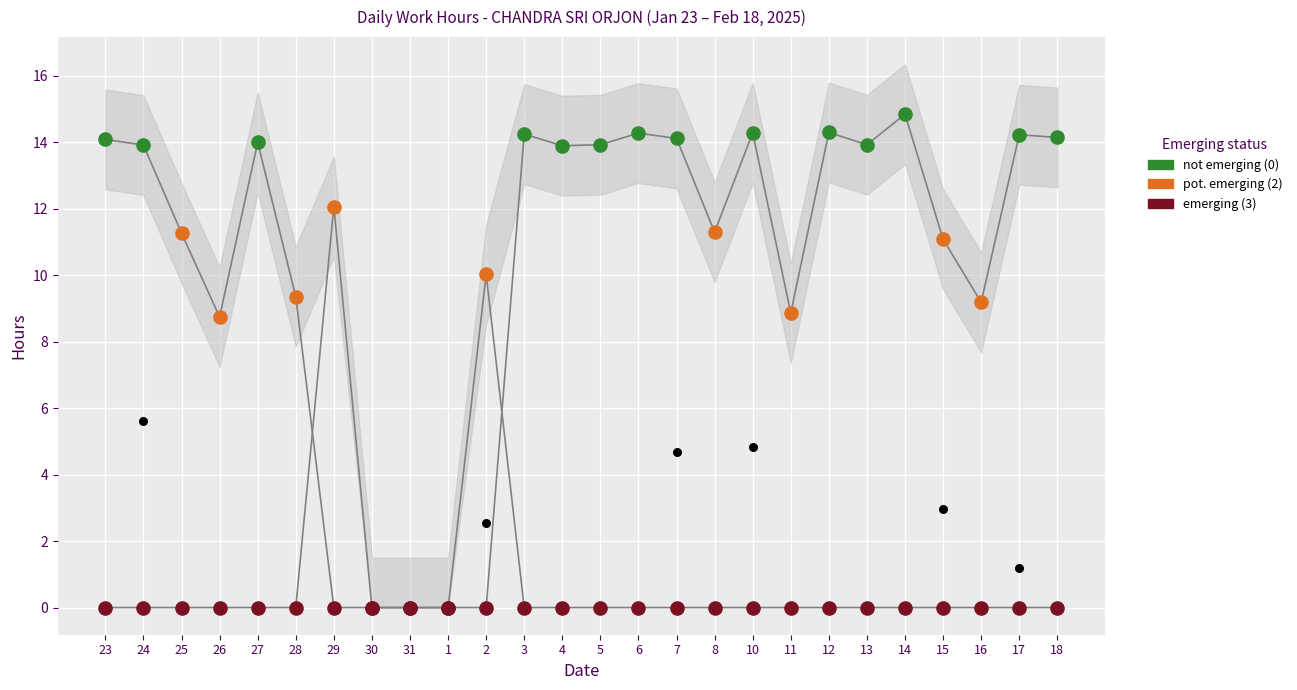

At how many categories does at least one series exceed 14?

9